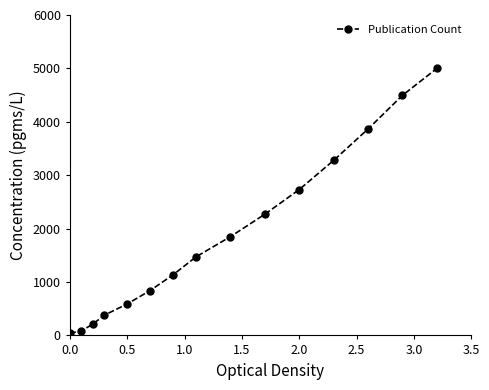

Count the number of values greater than 1470.

8